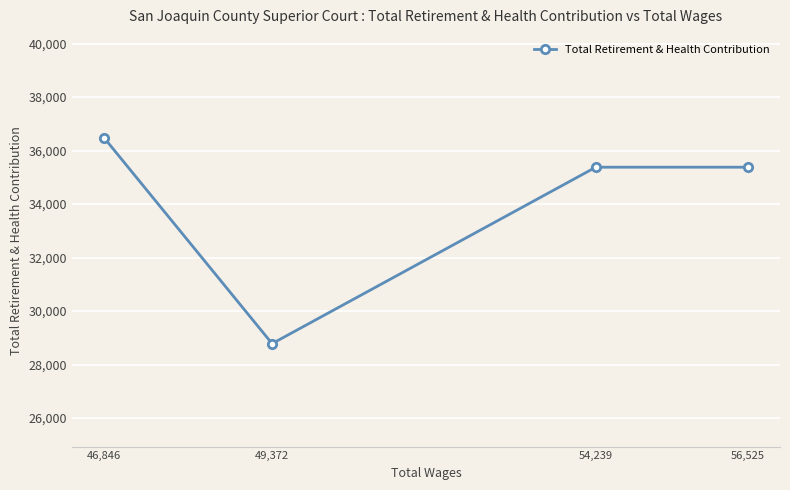

What is the ratio of the value at 56,525 to the value at 46,846?

1.0